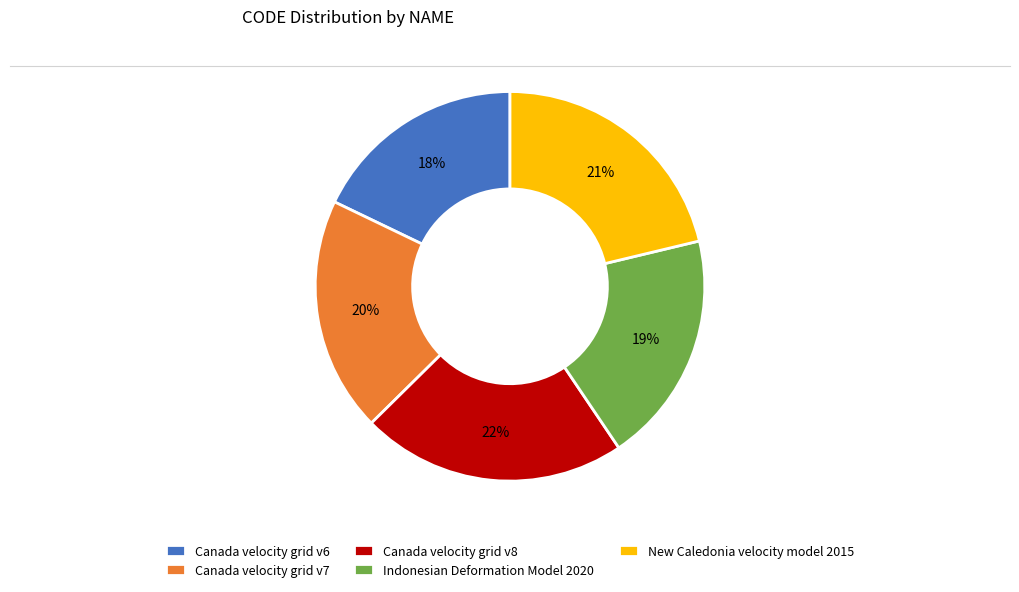

Combined, do Canada velocity grid v7 and Canada velocity grid v6 account for over 50%?

No